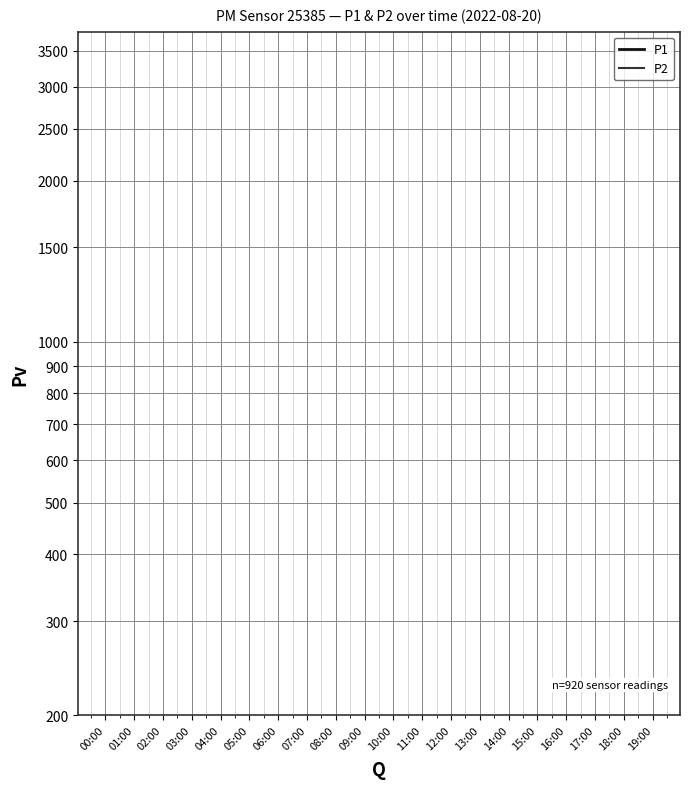

Rank the series by their average value, from lowest to highest.

P2, P1